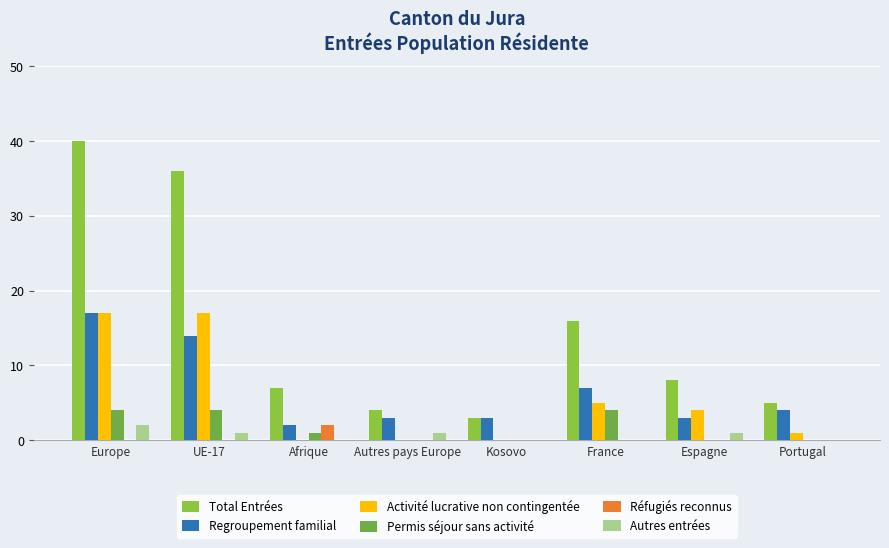

How many distinct data groups are displayed?

6